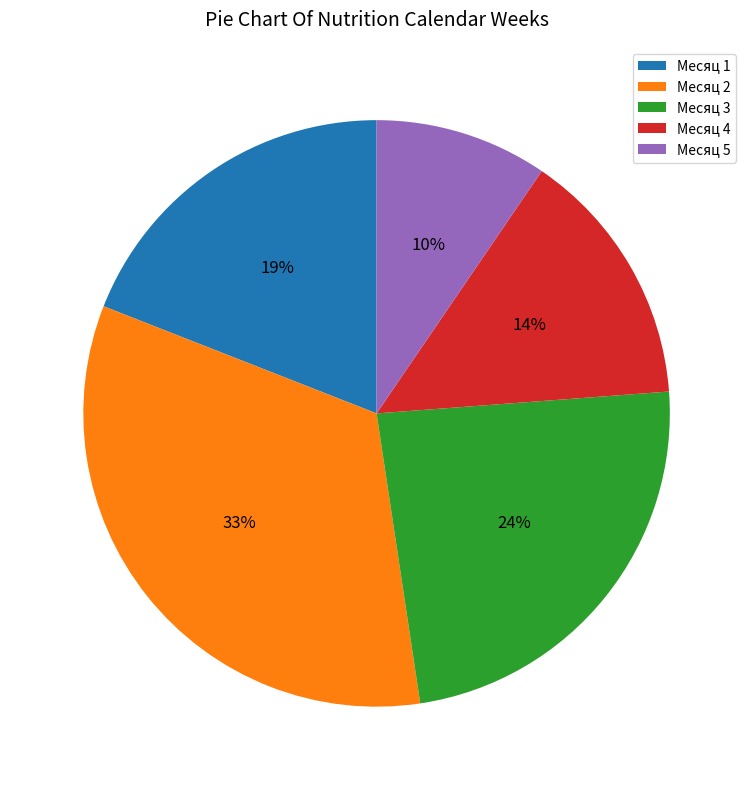

To the nearest percent, what is the average slice percentage?

20%